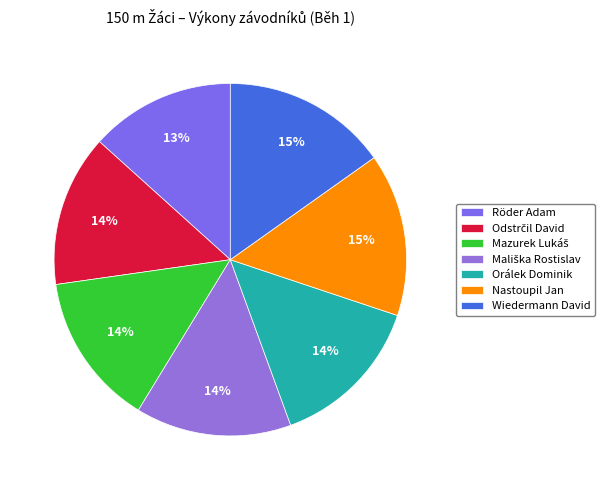

What is the ratio of the value at Mazurek Lukáš to the value at Odstrčil David?

1.0